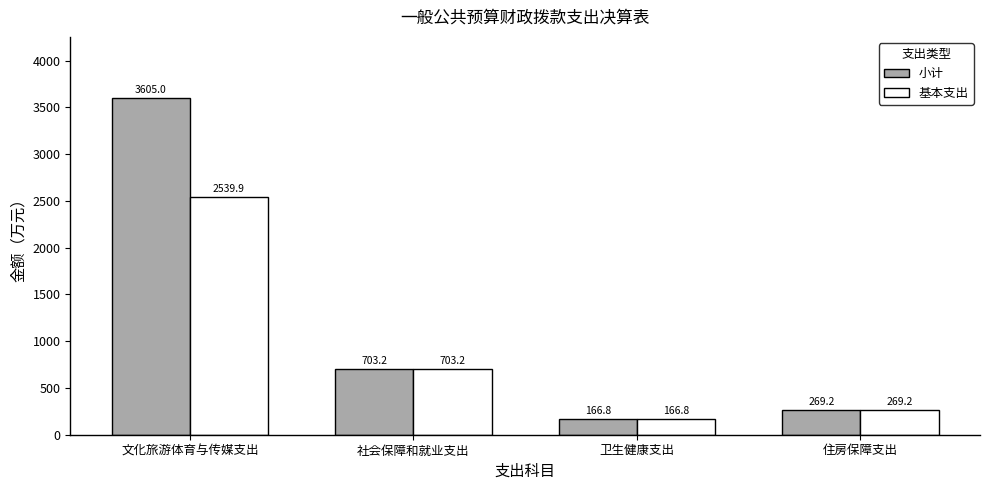

What are all the series names shown in the legend?

小计, 基本支出